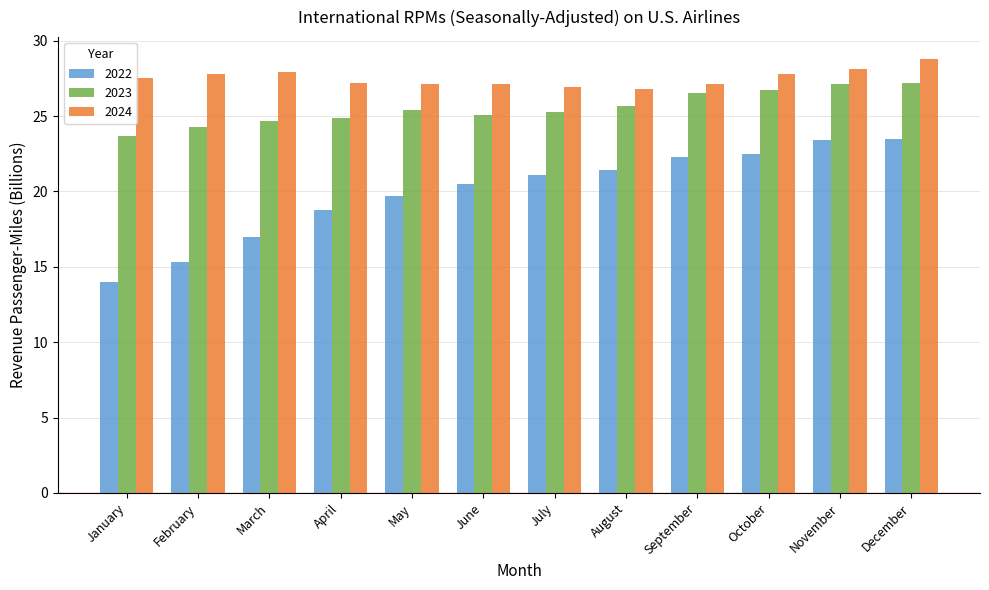

Rank the series by their average value, from lowest to highest.

2022, 2023, 2024